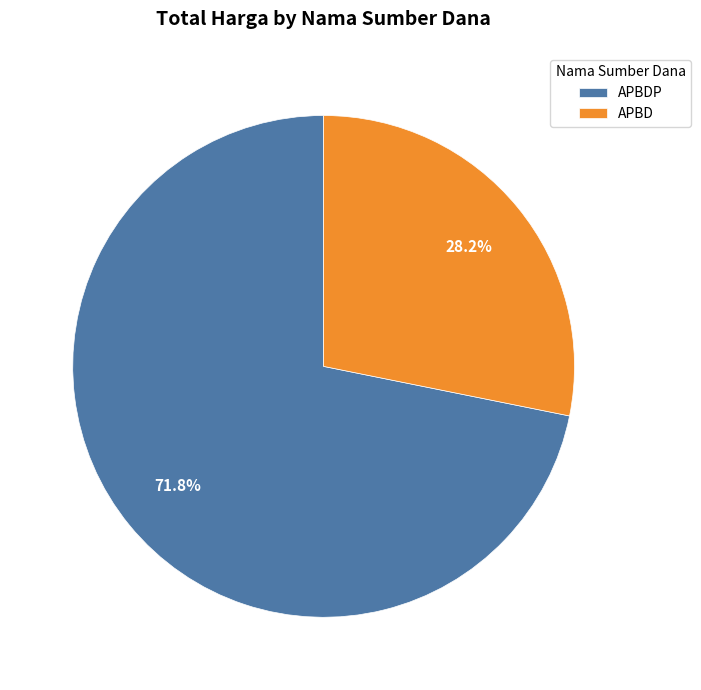

How many slices are in this pie chart?

2